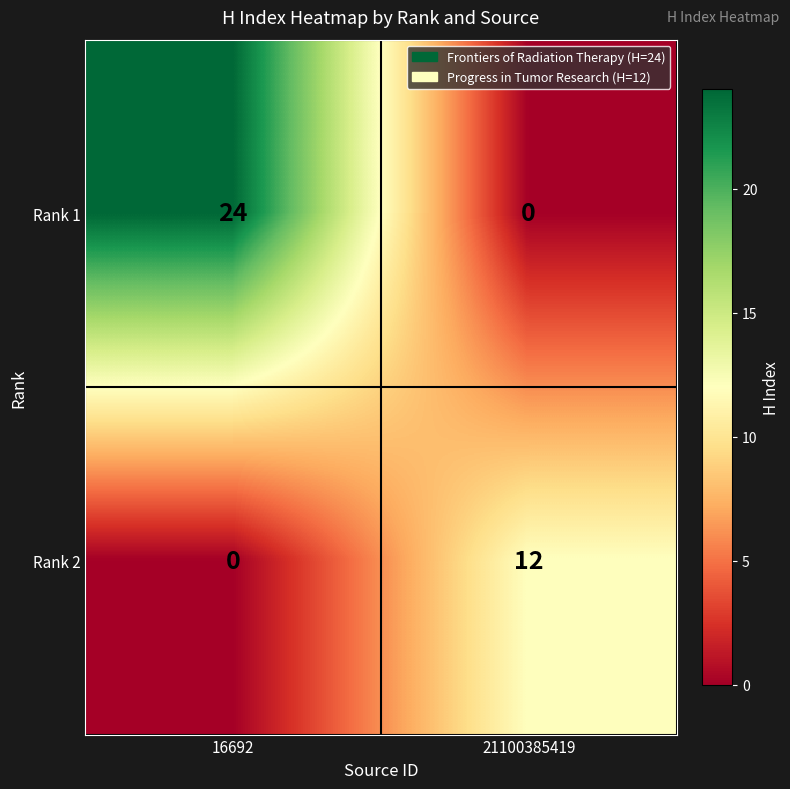

What is the greatest value displayed?

24